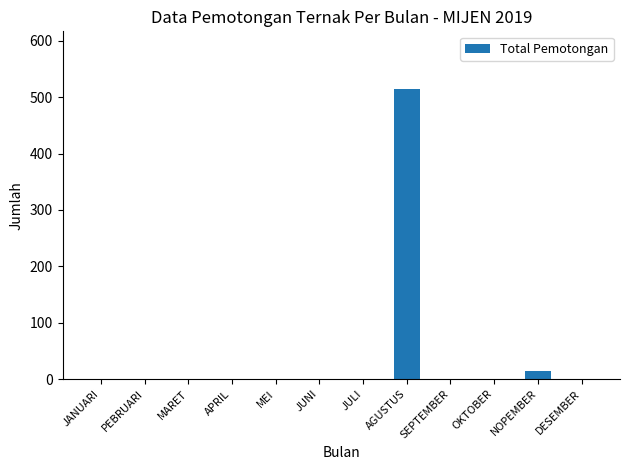

Which label corresponds to the largest value in the chart?

AGUSTUS